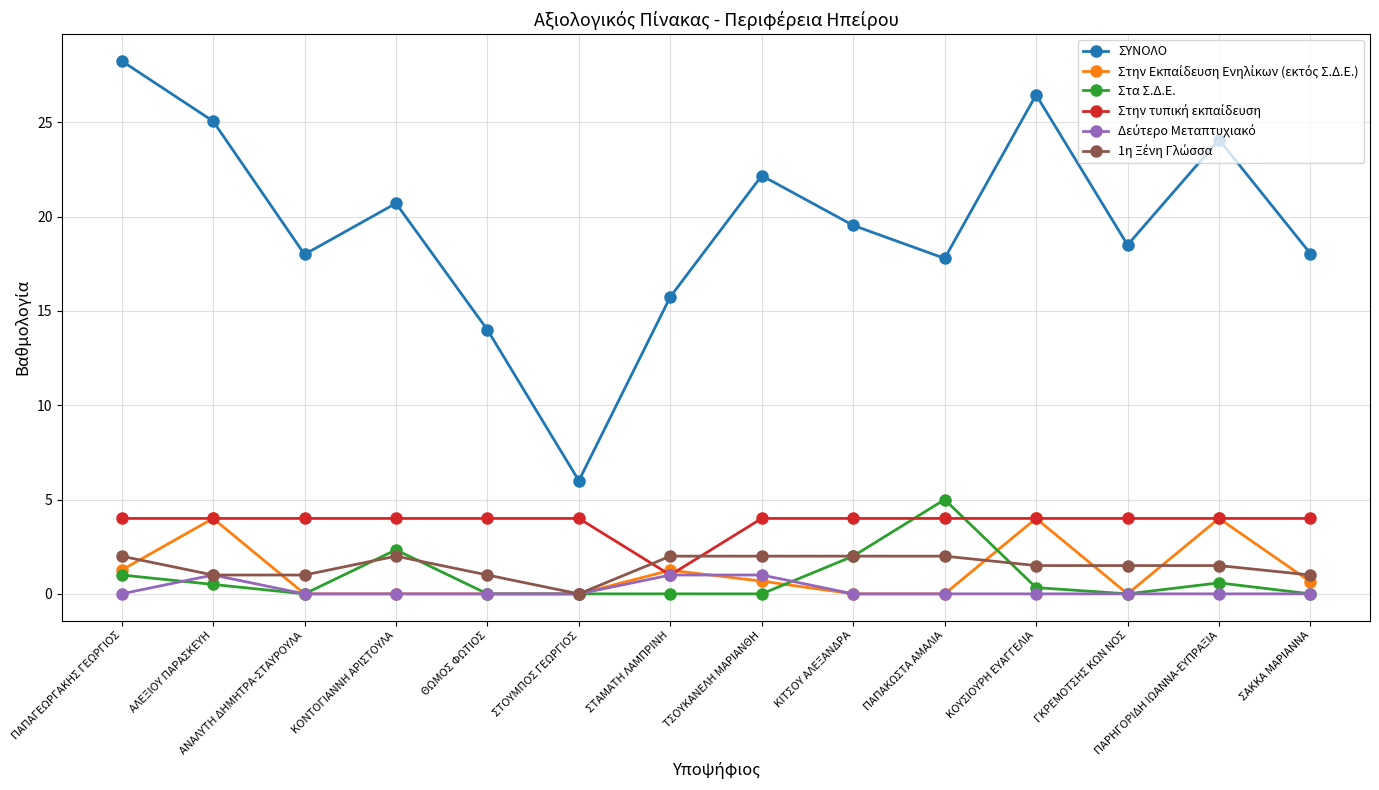

Does the chart have visible grid lines?

Yes